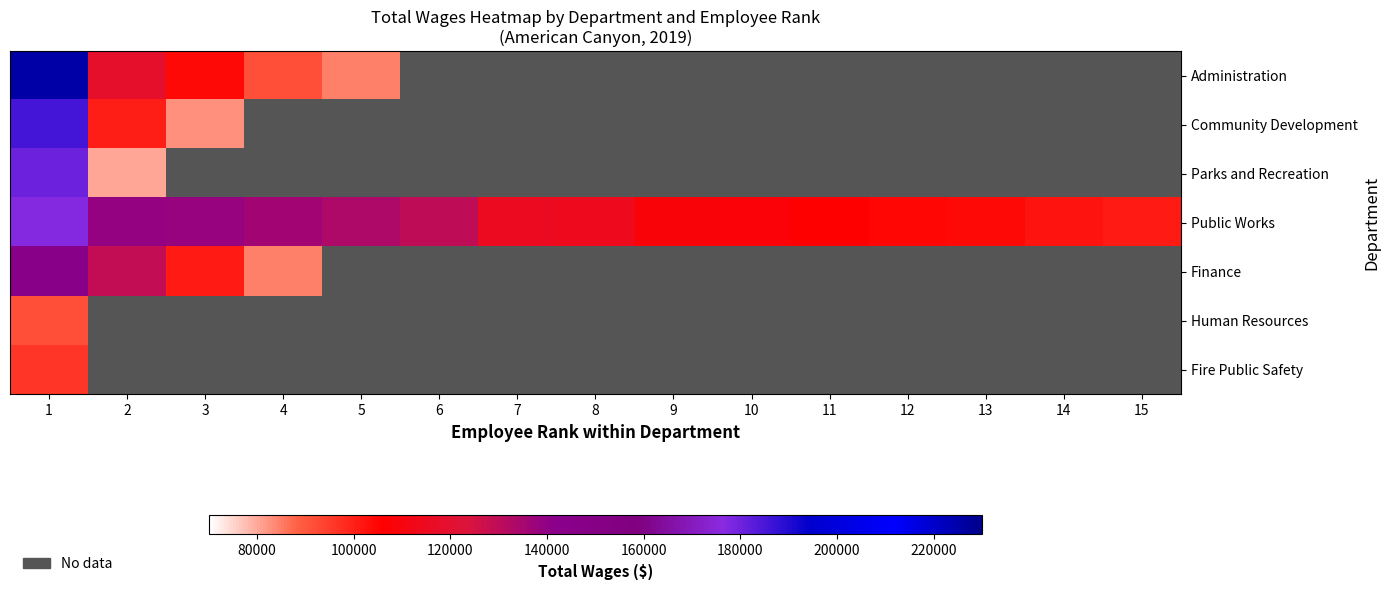

How many data points does each series have?

15